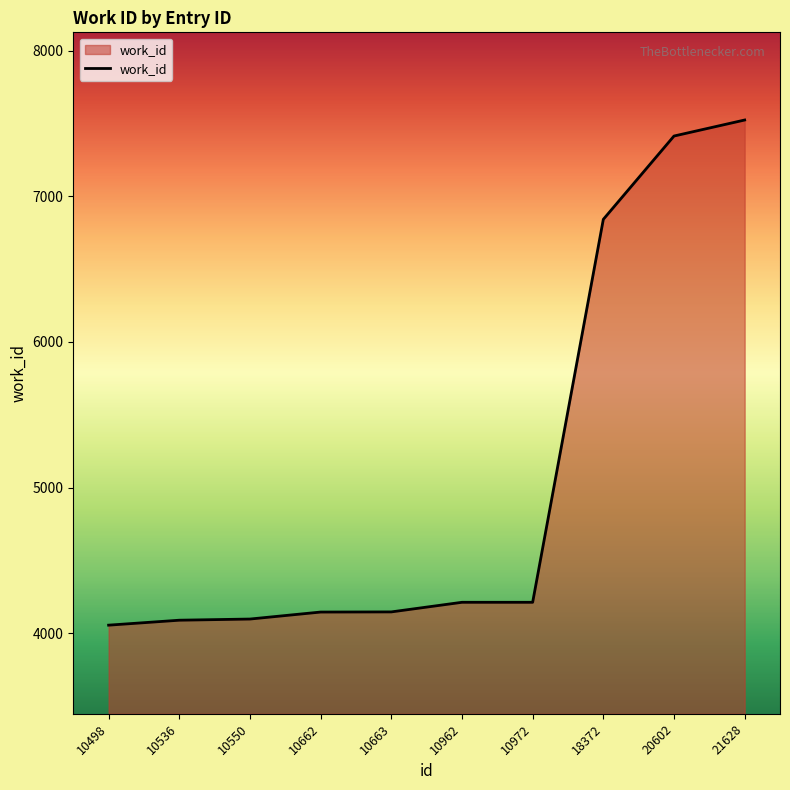

What is the sum of all values?

50743